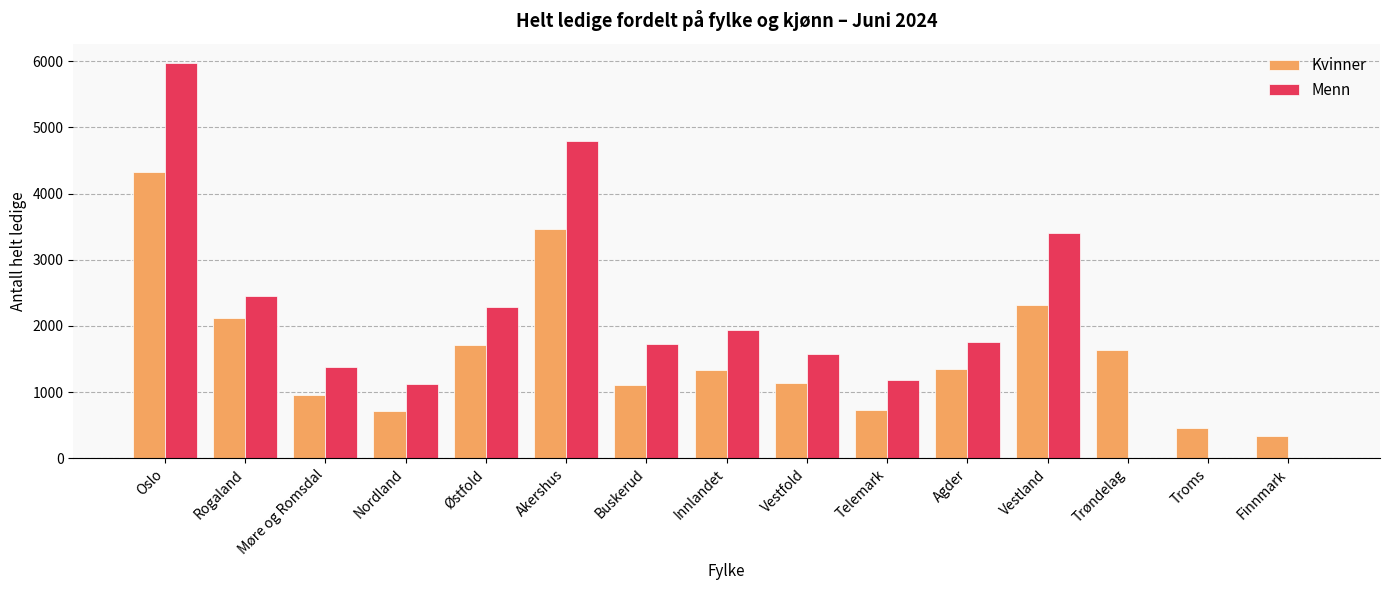

Is the value of Kvinner at Agder greater than the value of Menn at Buskerud?

No